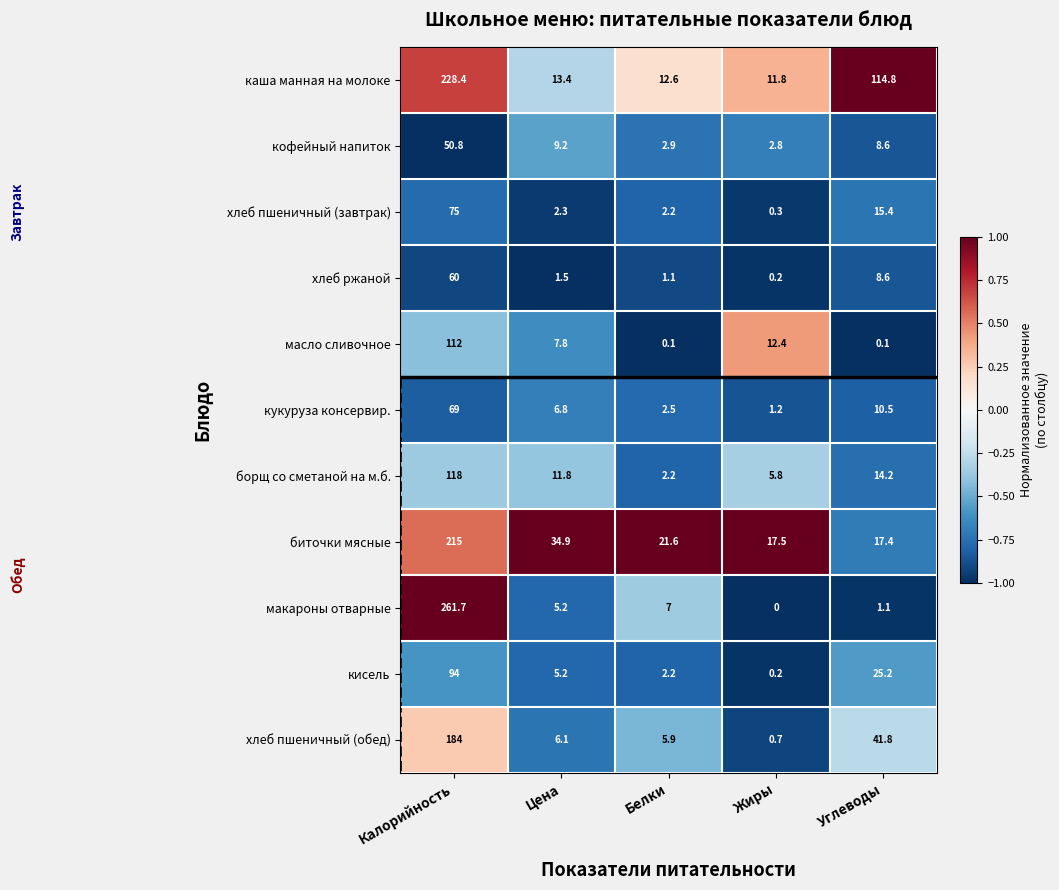

What is the total value across all series at Жиры?

52.9